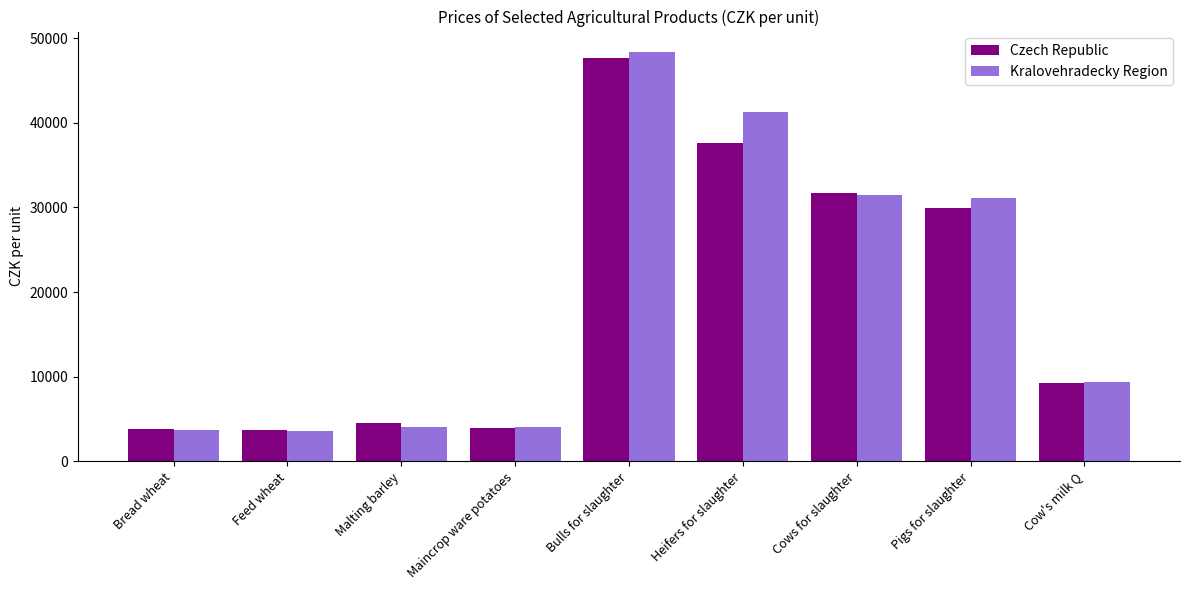

What is the smallest value displayed?

3545